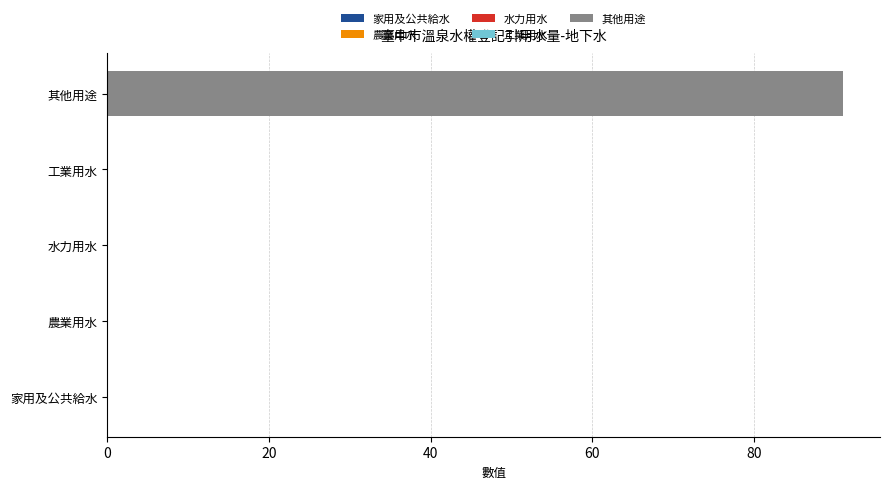

Reading bottom to top, transcribe all the data shown in this chart.

家用及公共給水=0	農業用水=0	水力用水=0	工業用水=0	其他用途=91